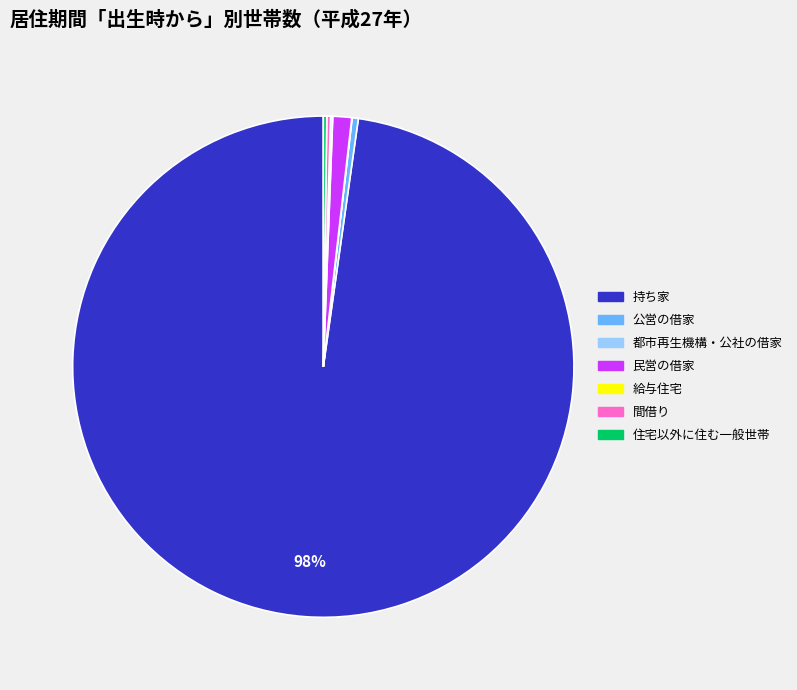

To the nearest percent, what is the average slice percentage?

14%